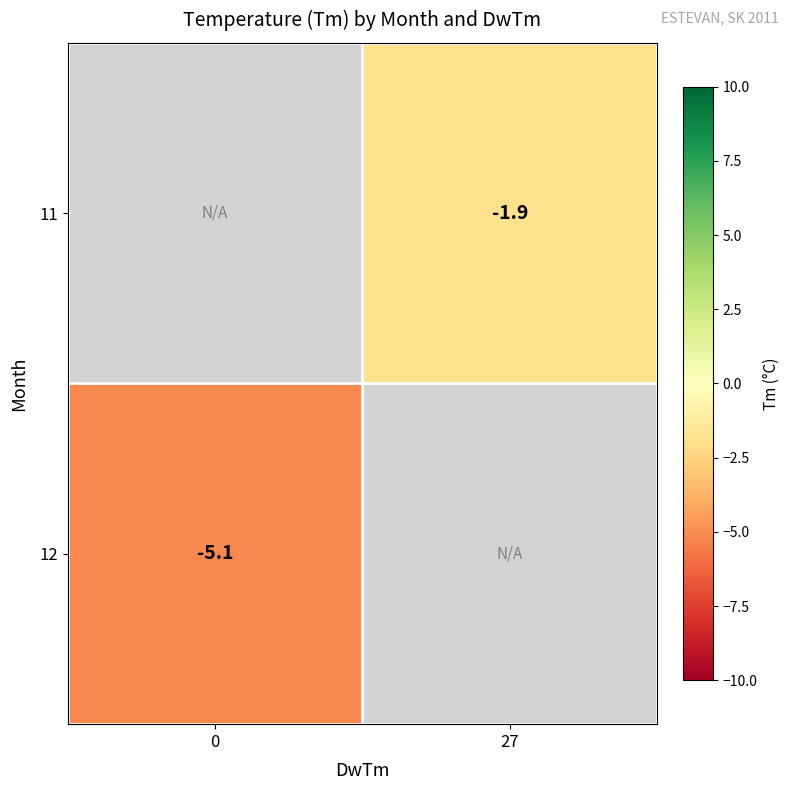

Is it true that 11 equals -2.8 at 27?

False